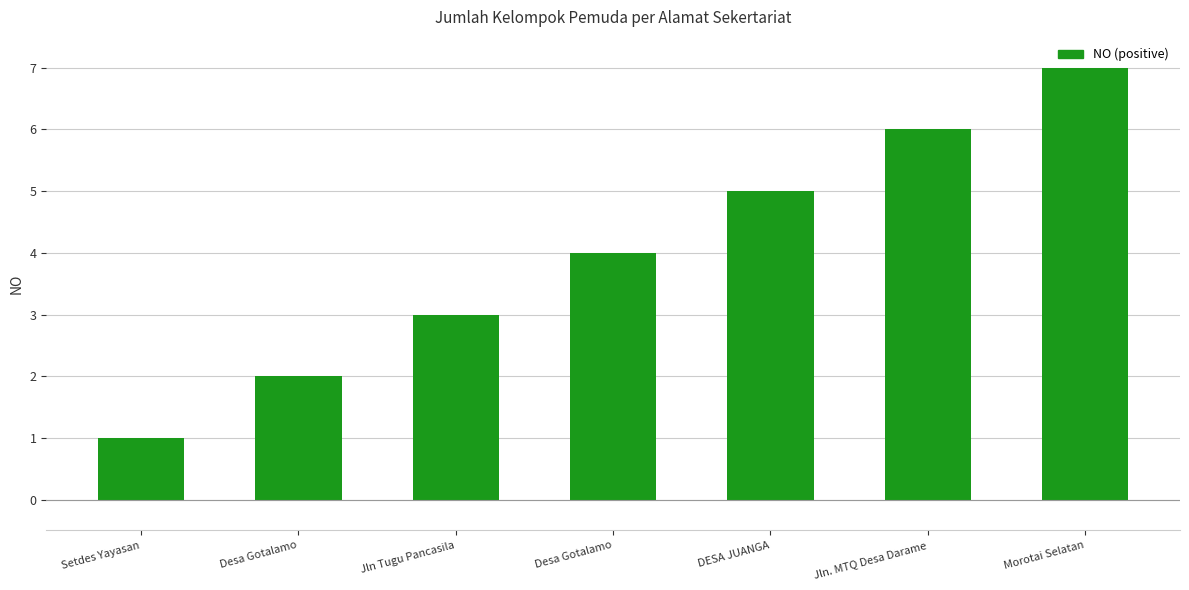

How many bars are there in total?

7